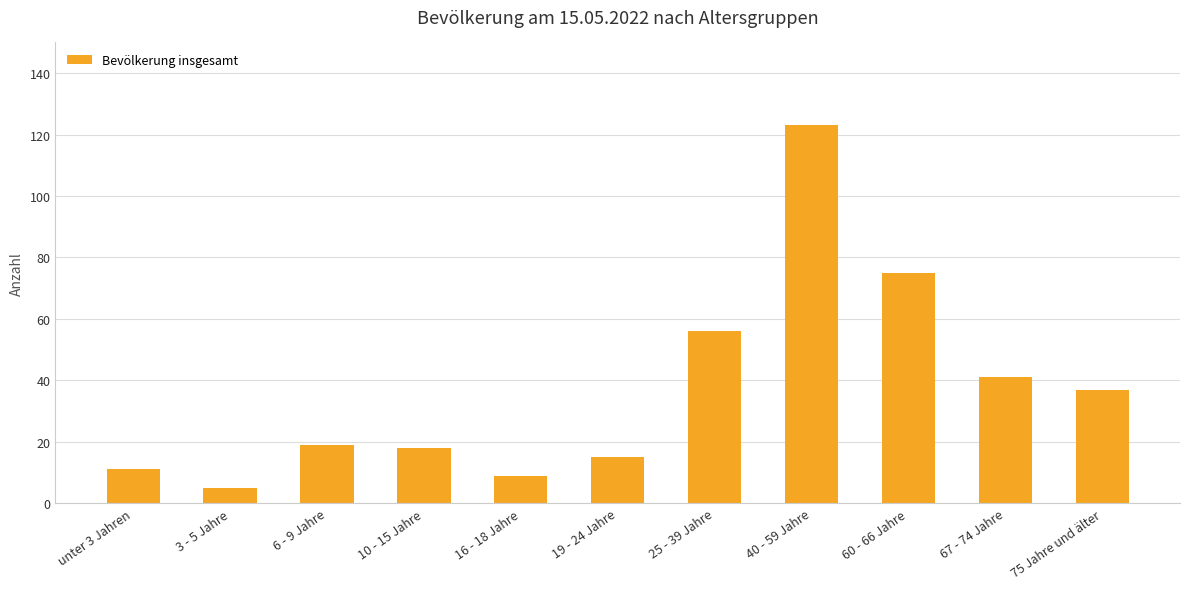

Reading left to right, transcribe all the data shown in this chart.

11	5	19	18	9	15	56	123	75	41	37